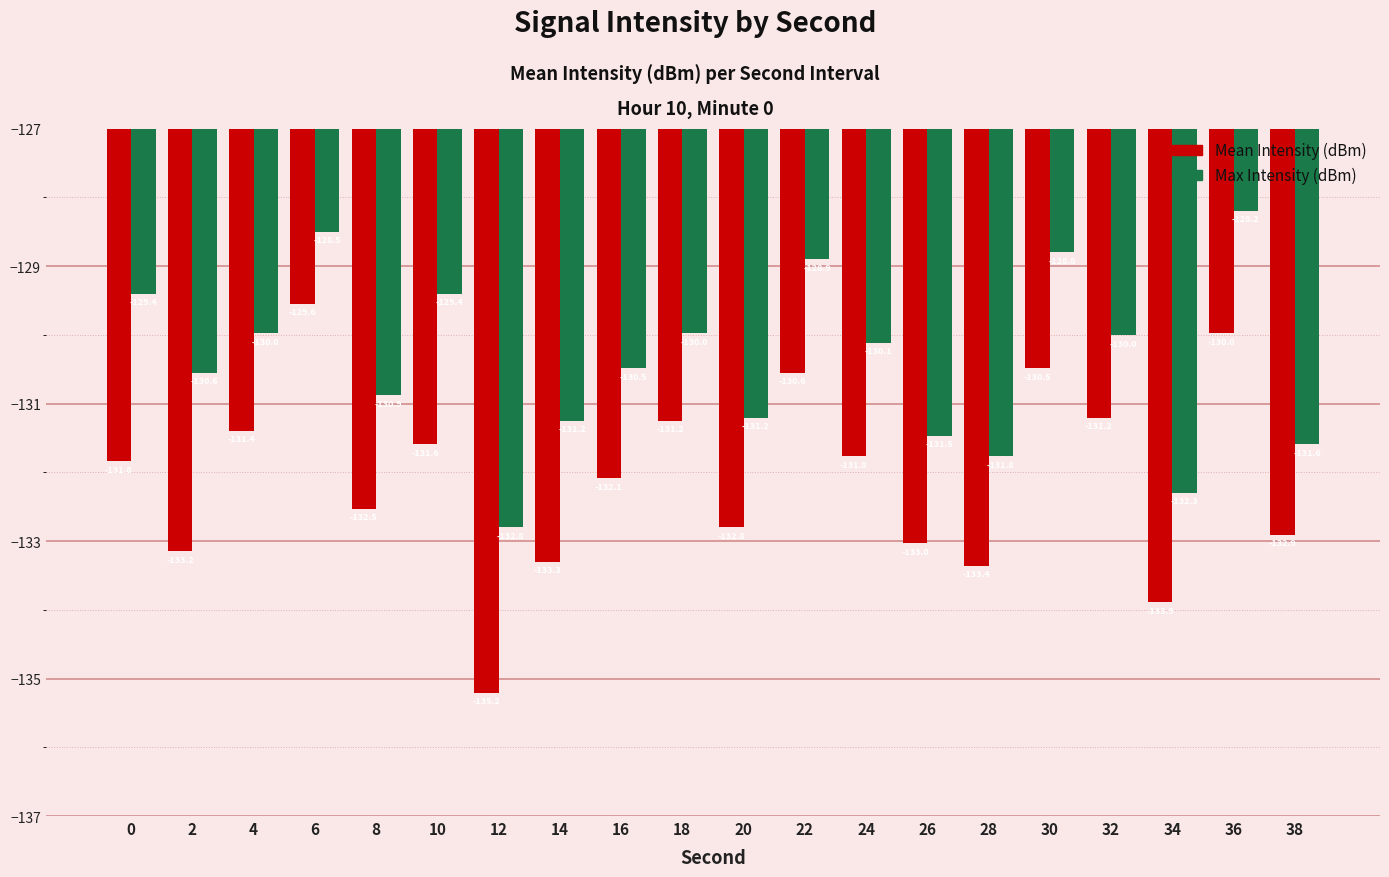

The value of Max Intensity (dBm) at 34 is -132.3. True or false?

True